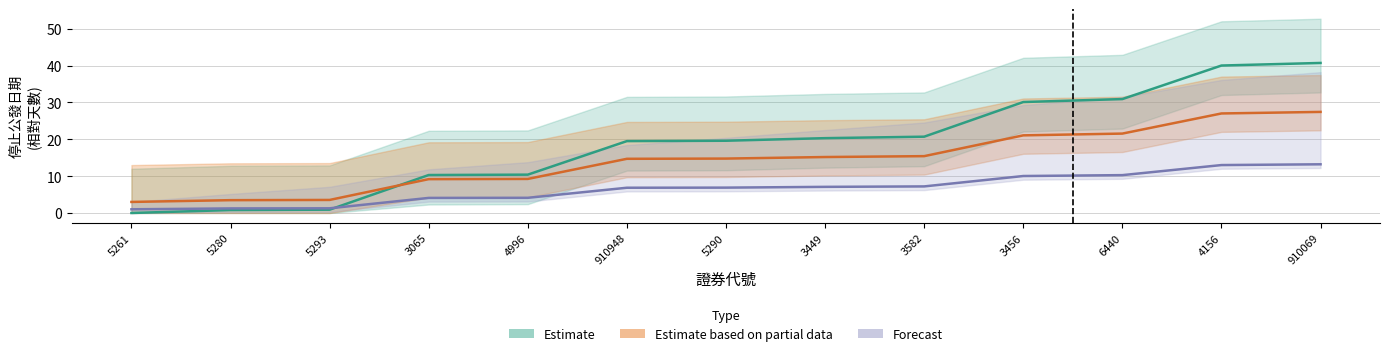

At how many categories does at least one series exceed 19?

8